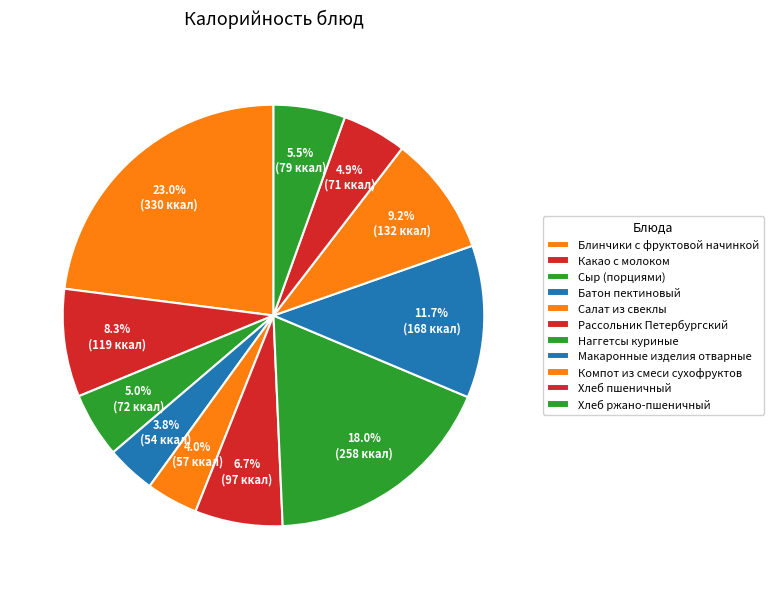

How many slices are in this pie chart?

11